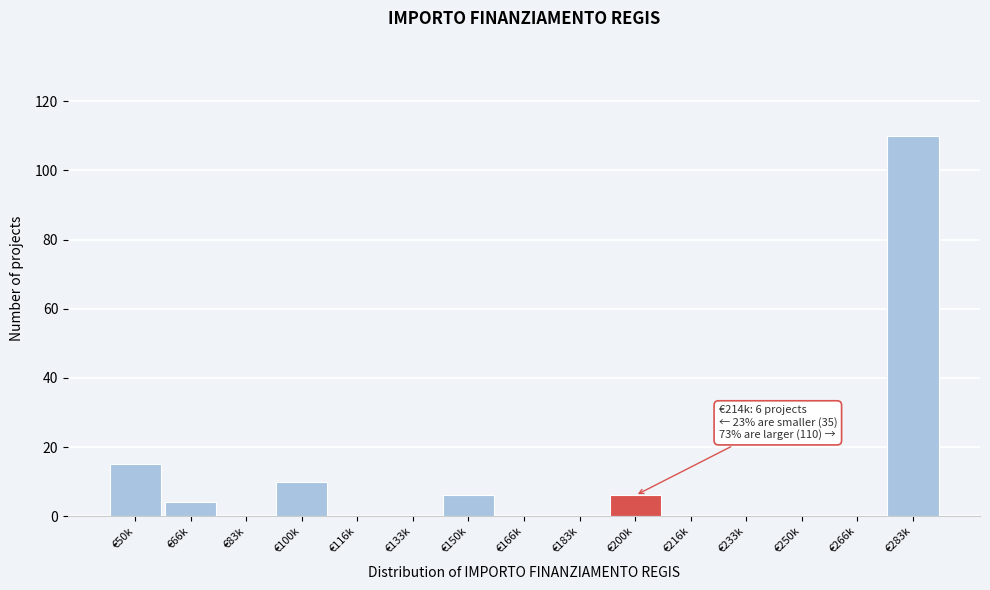

Reading left to right, transcribe all the data shown in this chart.

€50k=15	€66k=4	€83k=0	€100k=10	€116k=0	€133k=0	€150k=6	€166k=0	€183k=0	€200k=6	€216k=0	€233k=0	€250k=0	€266k=0	€283k=110